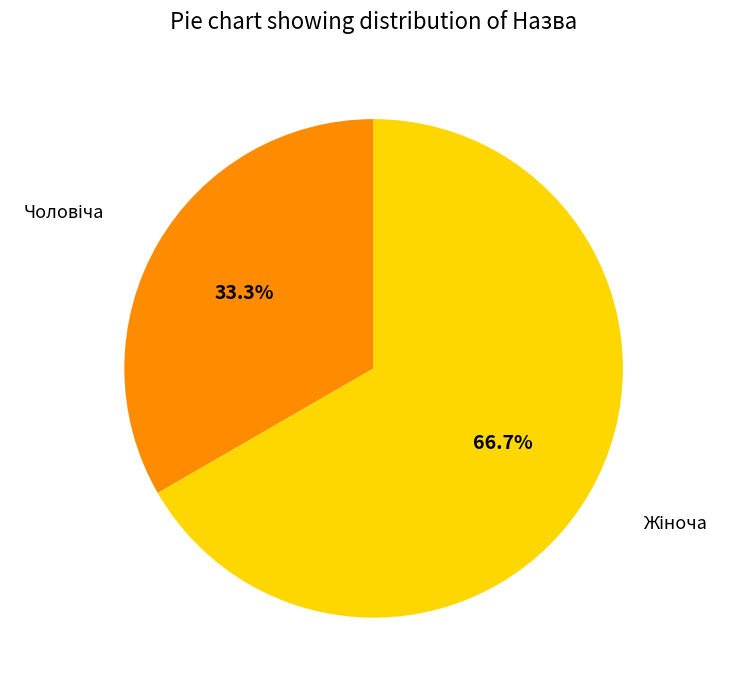

Is there a majority slice in this chart?

Yes